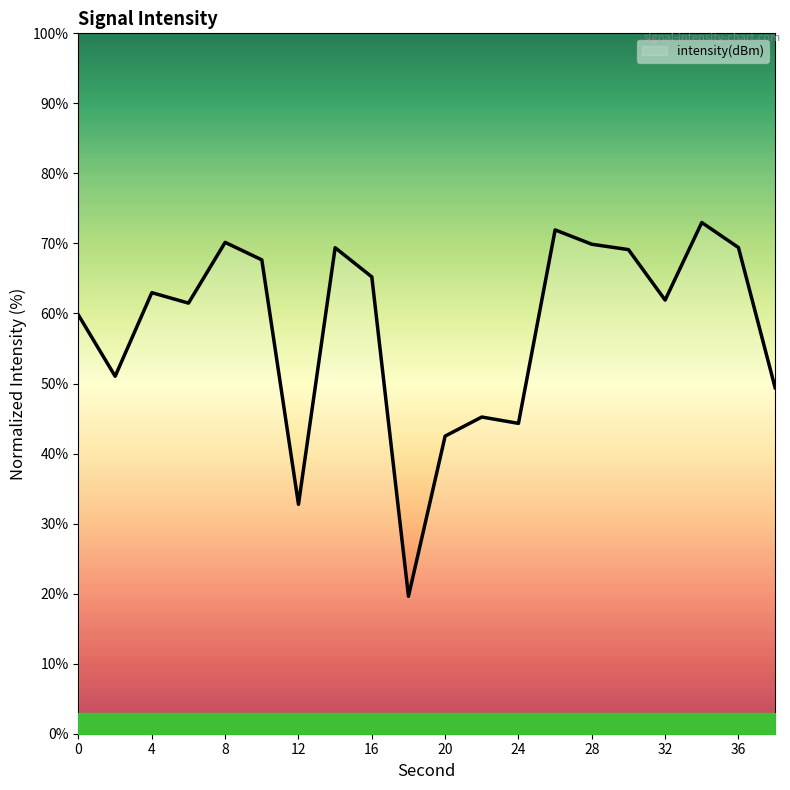

Is this an area chart (filled region under the line)?

No